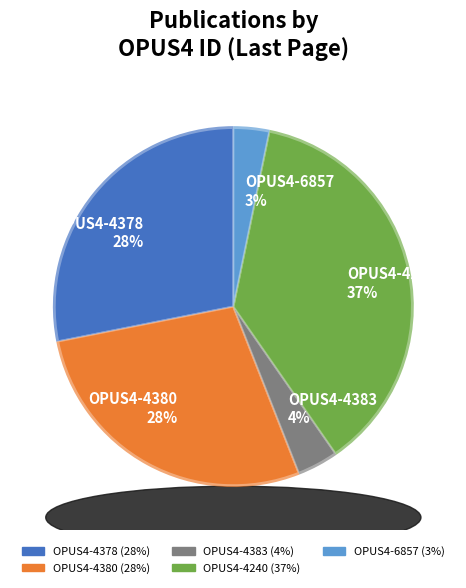

Is it true that OPUS4-4240 is 37% of the pie?

True